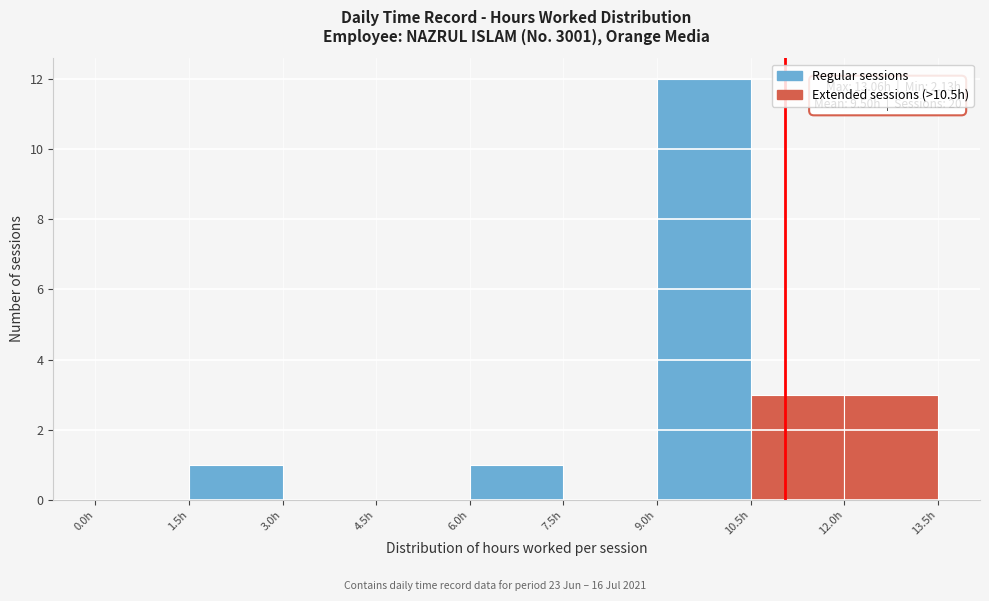

Over which range of the x-axis is the bar tallest?

9.0 to 10.5